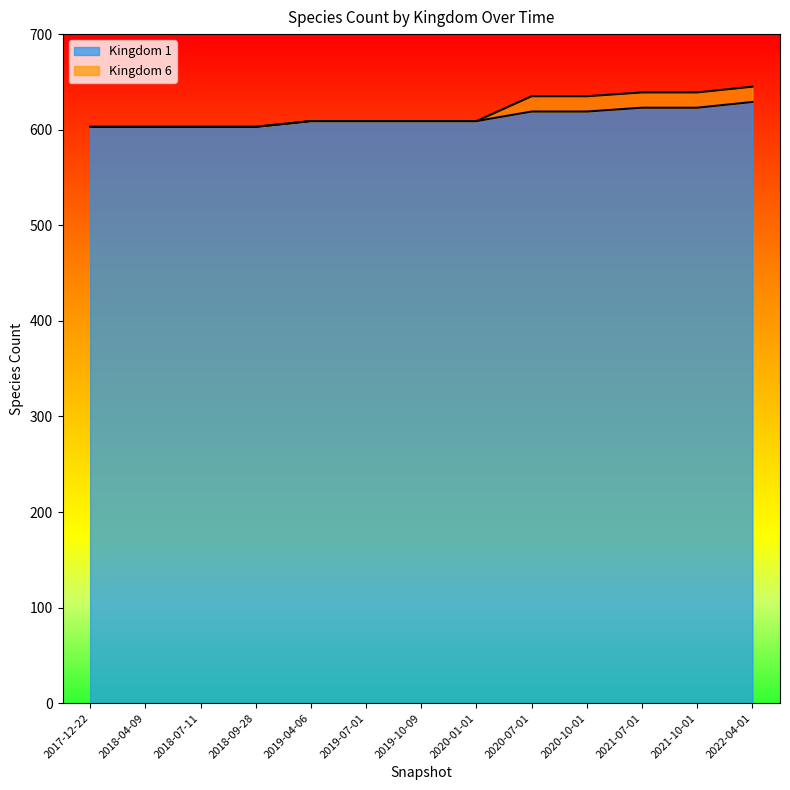

List the labels in order of value, largest first.

2022-04-01, 2021-07-01, 2021-10-01, 2020-07-01, 2020-10-01, 2019-04-06, 2019-07-01, 2019-10-09, 2020-01-01, 2017-12-22, 2018-04-09, 2018-07-11, 2018-09-28